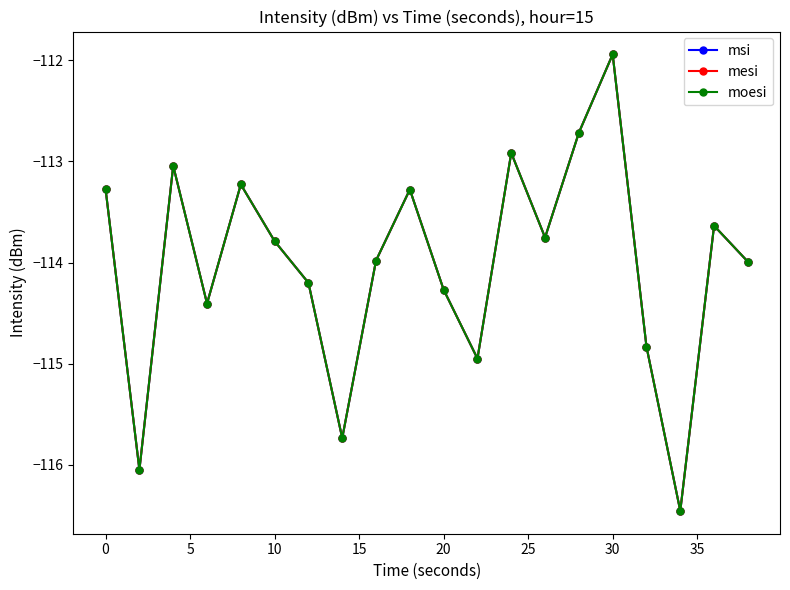

What is the sum of all mesi values?

-2280.5